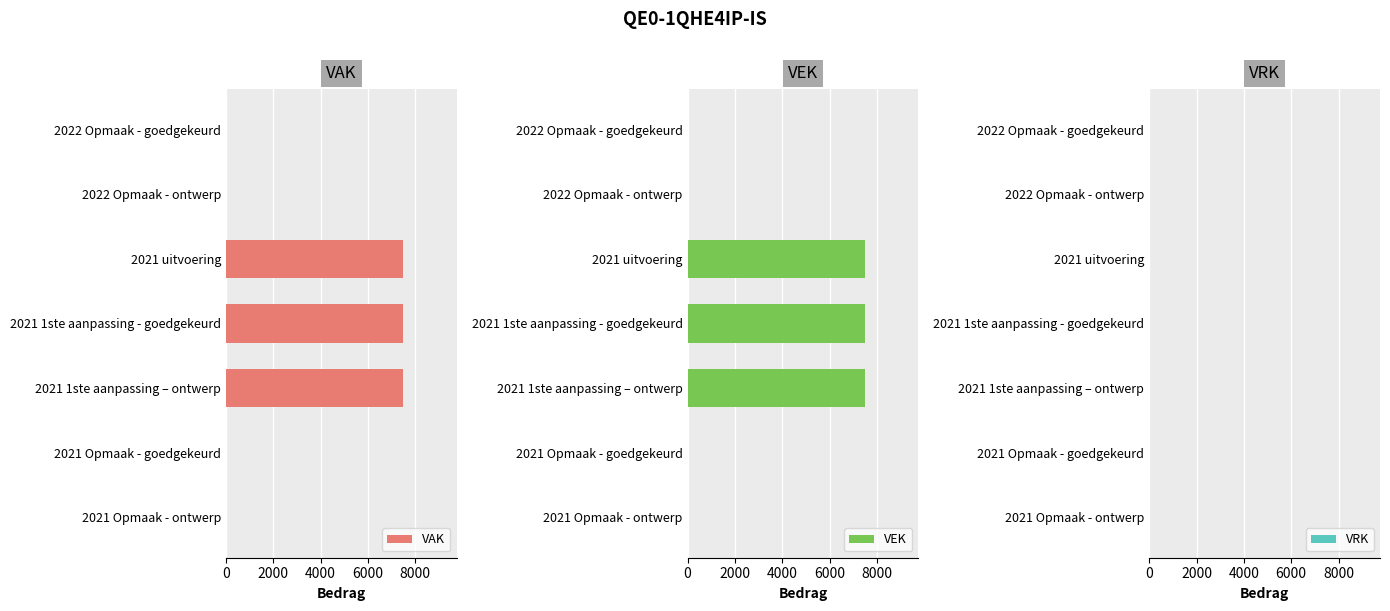

What is the maximum value for VAK?

7500